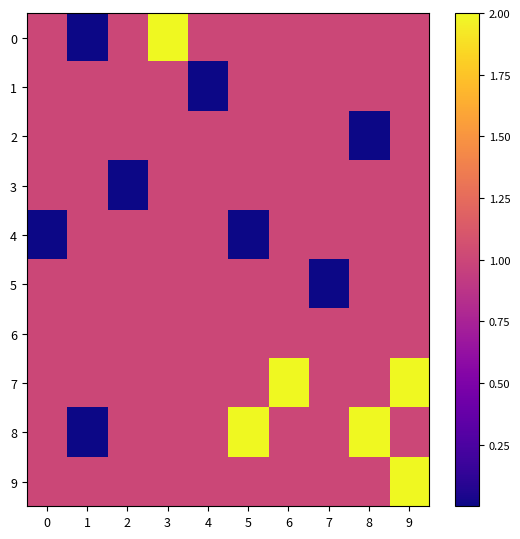

Which series changed the most between 4 and 7?

1